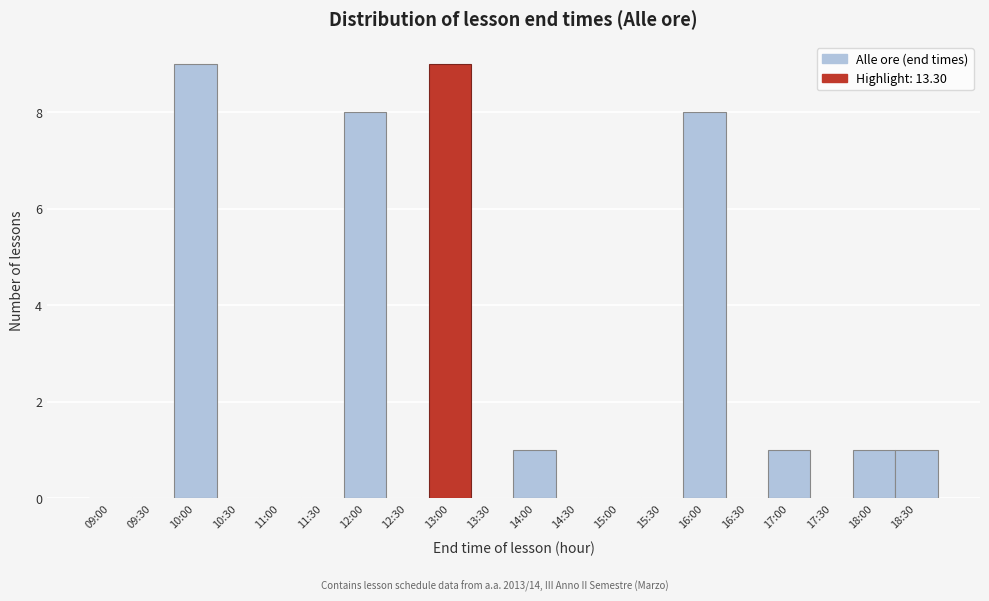

Reading left to right, transcribe all the data shown in this chart.

09:00=0	09:30=0	10:00=9	10:30=0	11:00=0	11:30=0	12:00=8	12:30=0	13:00=9	13:30=0	14:00=1	14:30=0	15:00=0	15:30=0	16:00=8	16:30=0	17:00=1	17:30=0	18:00=1	18:30=1